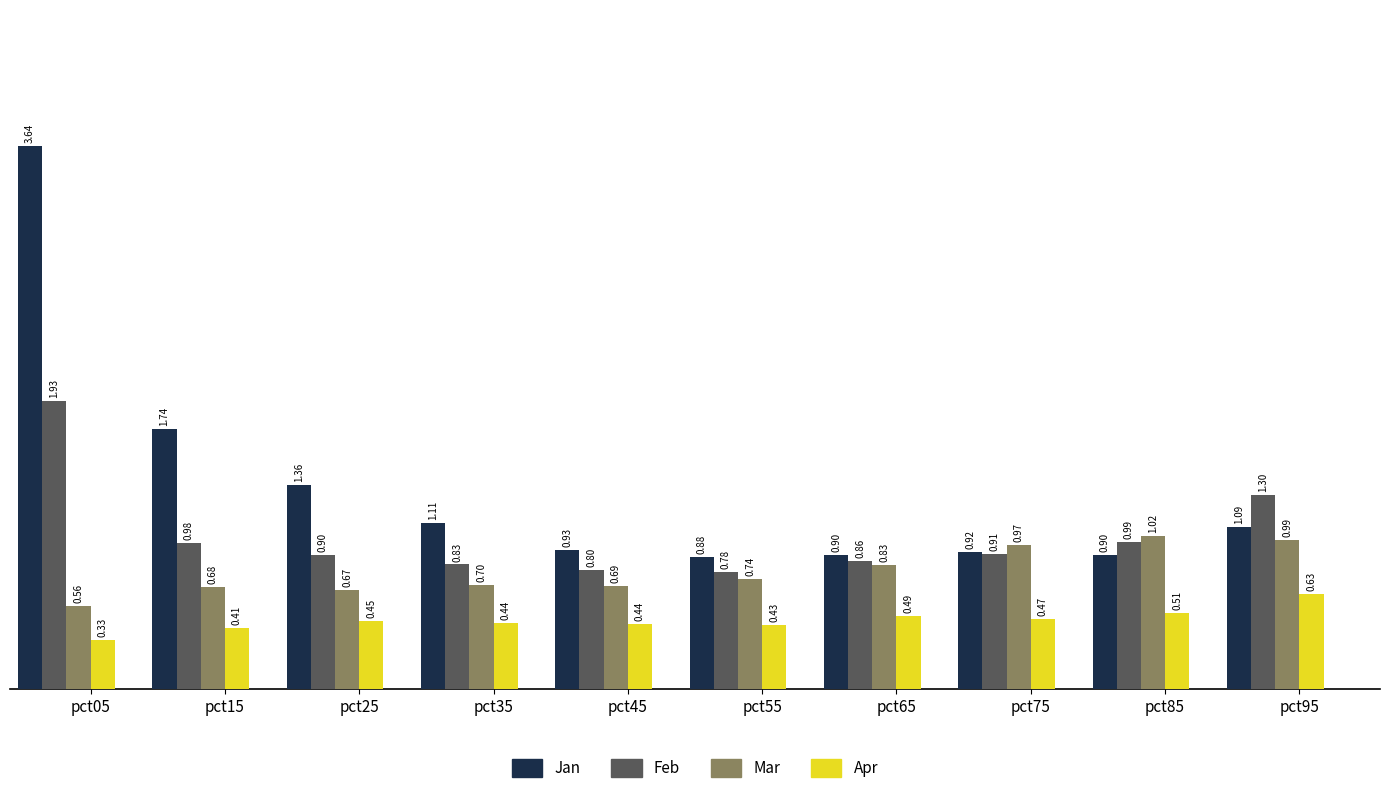

How many values in the Jan series are below 1?

5